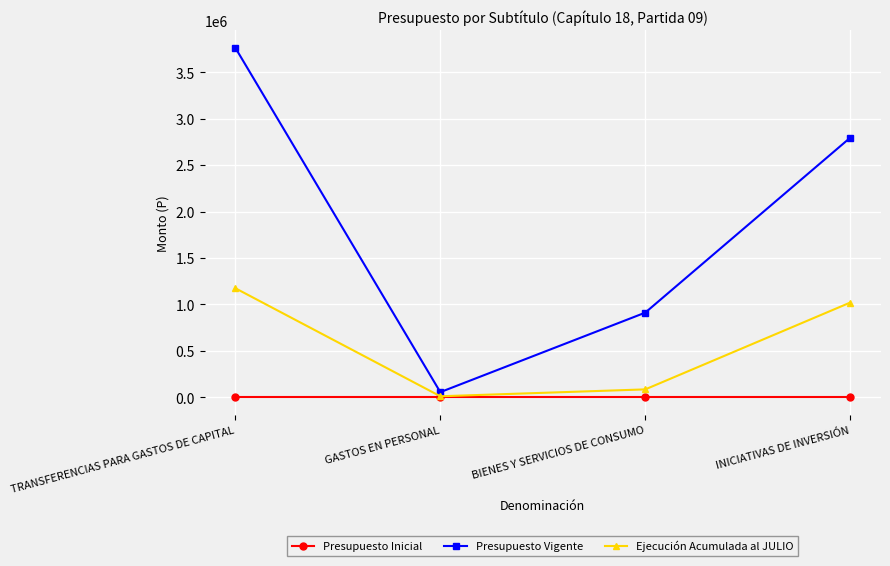

List the series in order of their overall mean, lowest first.

Presupuesto Inicial, Ejecución Acumulada al JULIO, Presupuesto Vigente